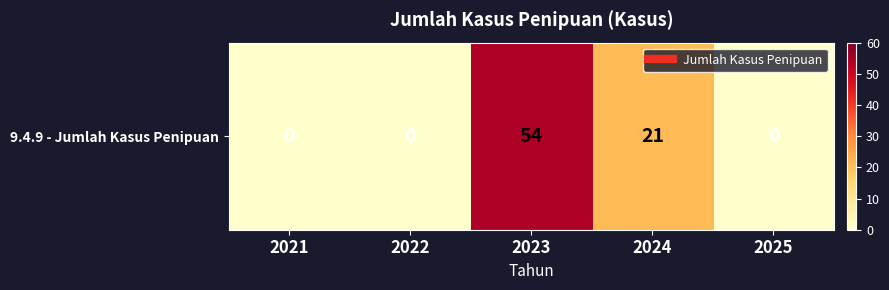

Which has a higher value, 2025 or 2021?

2025